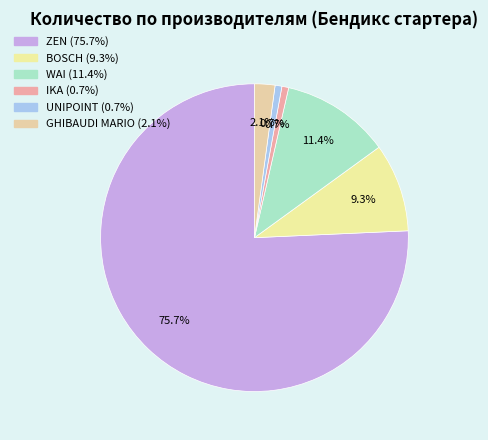

What is the majority slice?

ZEN